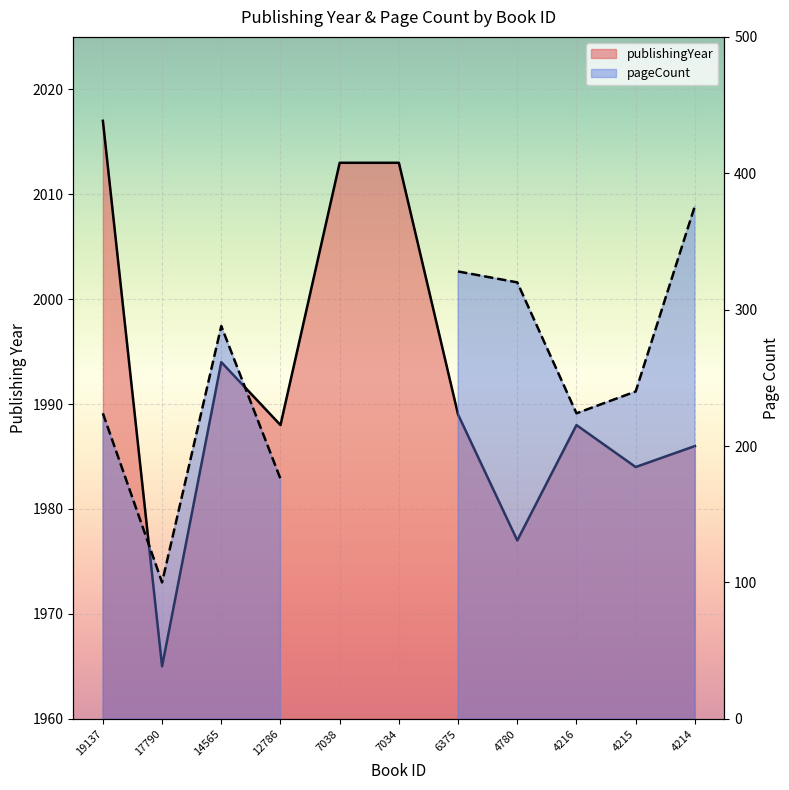

At which category does the data reach its first local valley?

17790